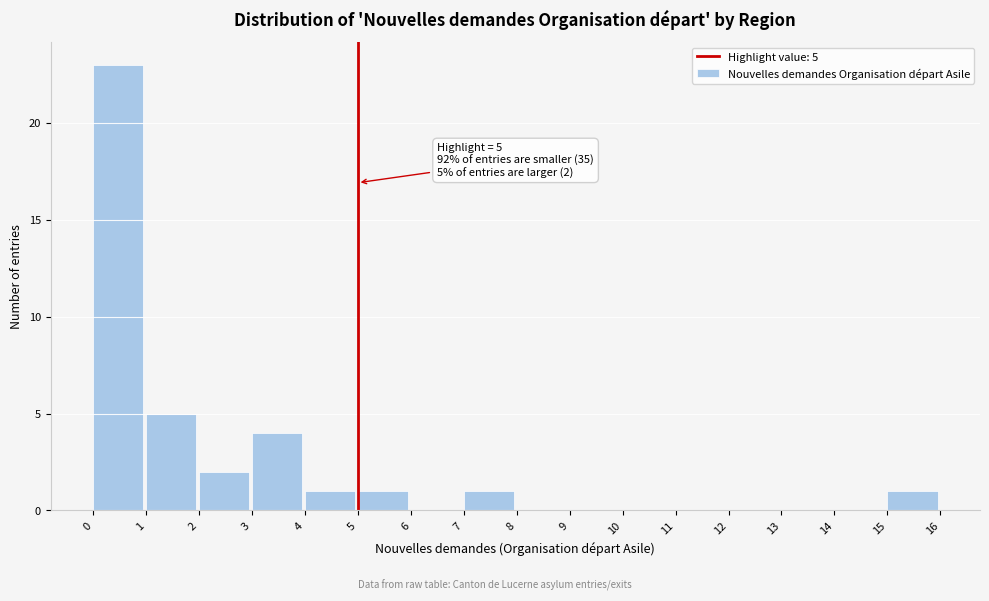

Which range on the x-axis has the tallest bar?

0 to 1